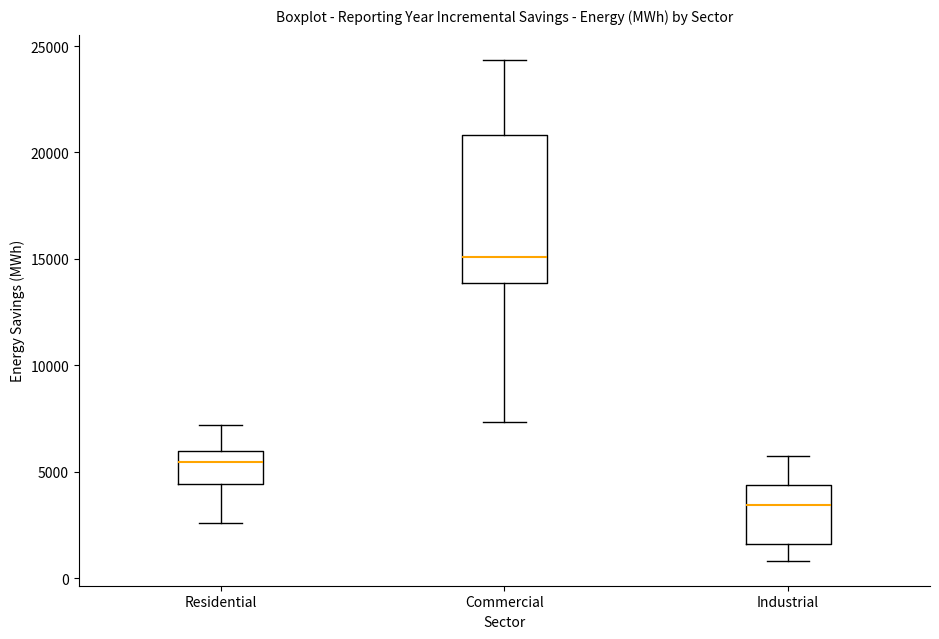

Which box's median line is the lowest?

Industrial